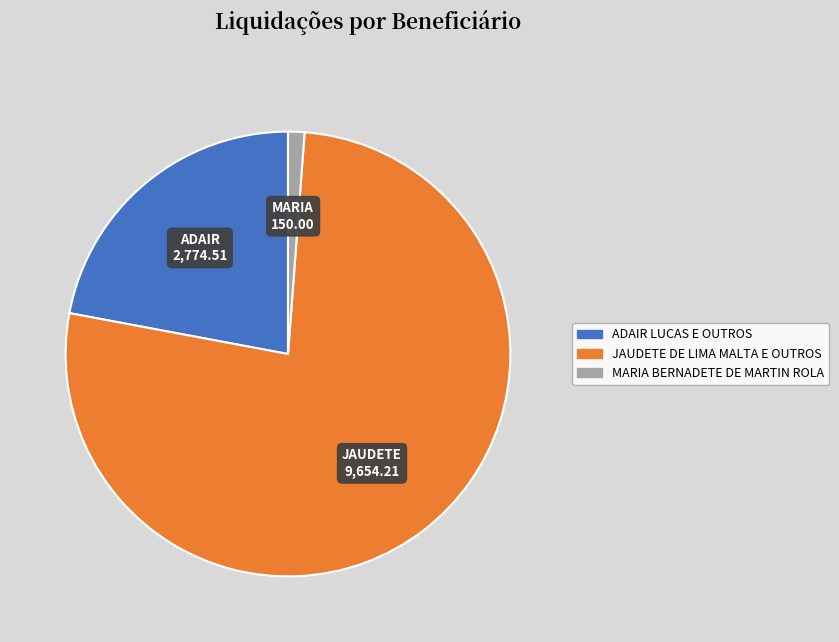

Rank the categories by value from highest to lowest.

JAUDETE DE LIMA MALTA E OUTROS, ADAIR LUCAS E OUTROS, MARIA BERNADETE DE MARTIN ROLA